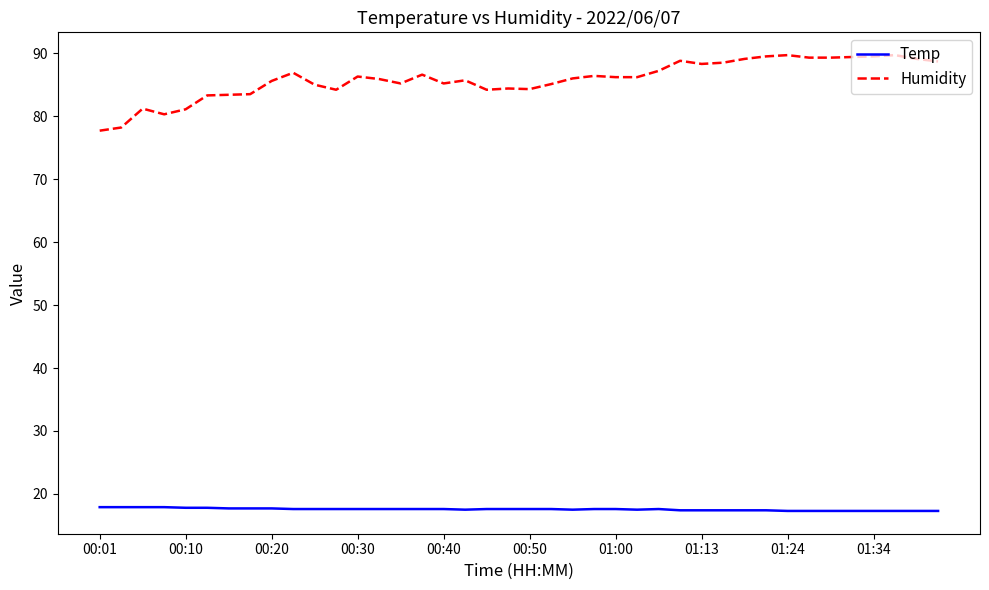

Count the Temp values in the range 17 to 18.

40